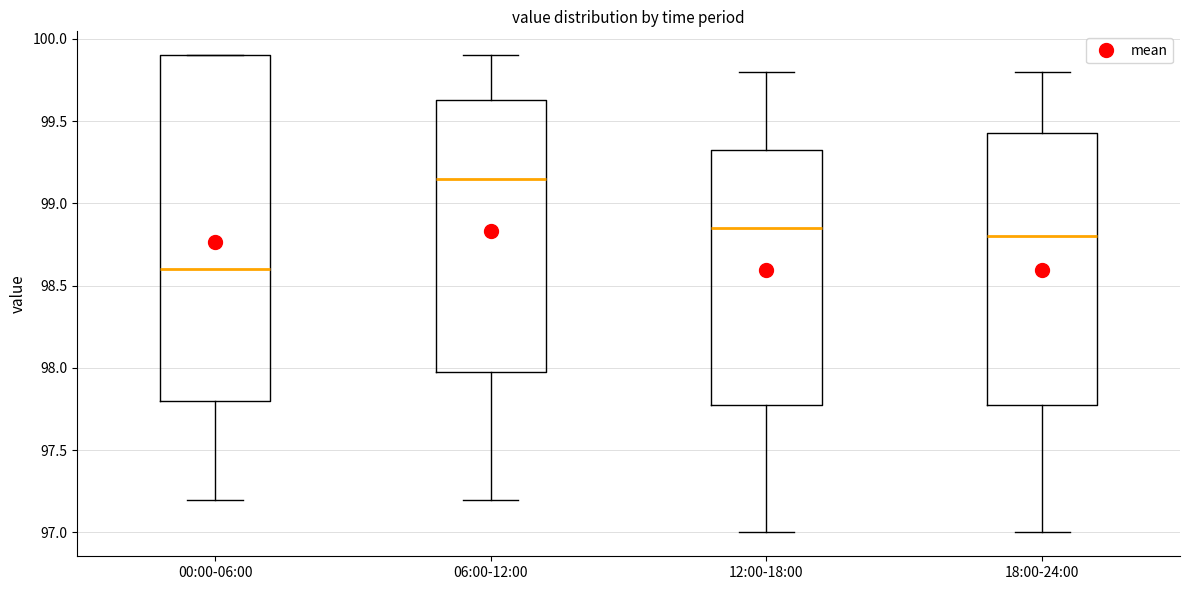

Reading left to right, read every box against the y-axis: the position of its median line, the range the box covers, and the ends of its whiskers. The values are not printed on the chart, so give them approximately, as read against the axis.

00:00-06:00: median 98.60, box 97.80 to 99.90, whiskers 97.20 to 99.90
06:00-12:00: median 99.15, box 98.00 to 99.65, whiskers 97.20 to 99.90
12:00-18:00: median 98.85, box 97.80 to 99.35, whiskers 97.00 to 99.80
18:00-24:00: median 98.80, box 97.80 to 99.45, whiskers 97.00 to 99.80